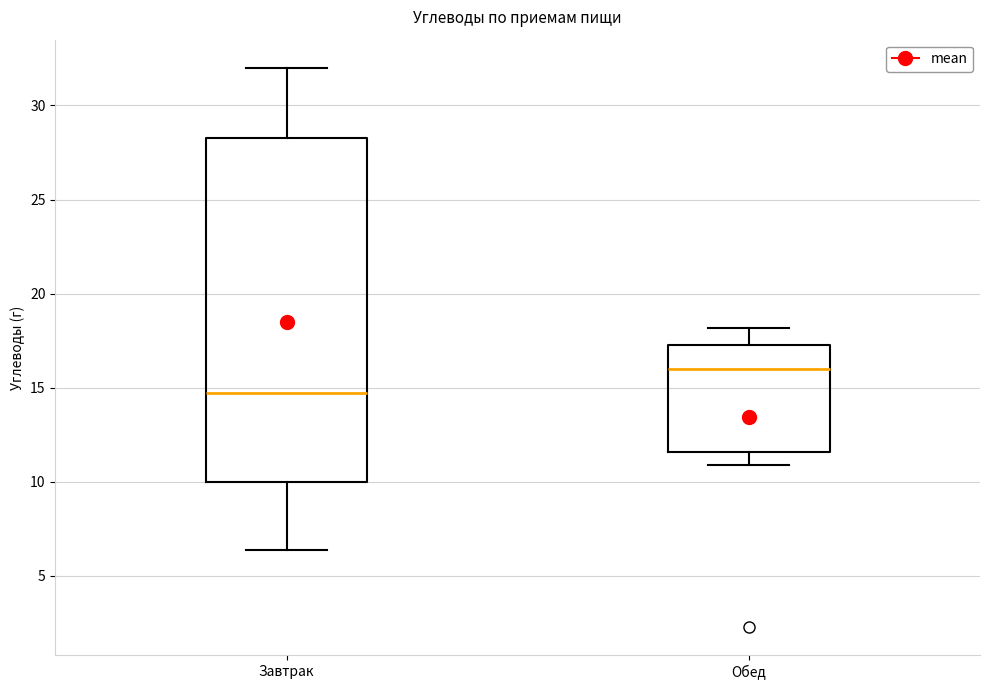

Which box's median line is the lowest?

Завтрак